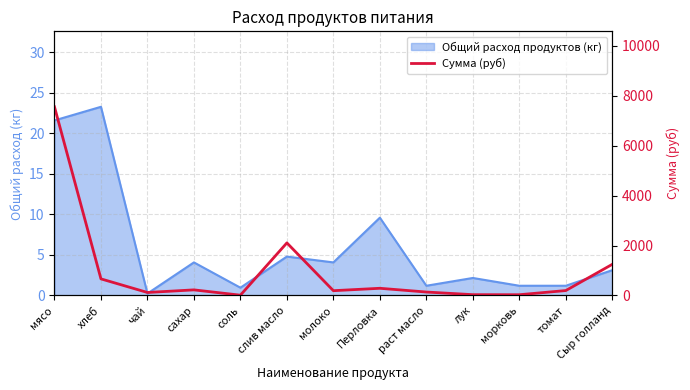

Is it true that the value at Сыр голланд is 1248.0?

True